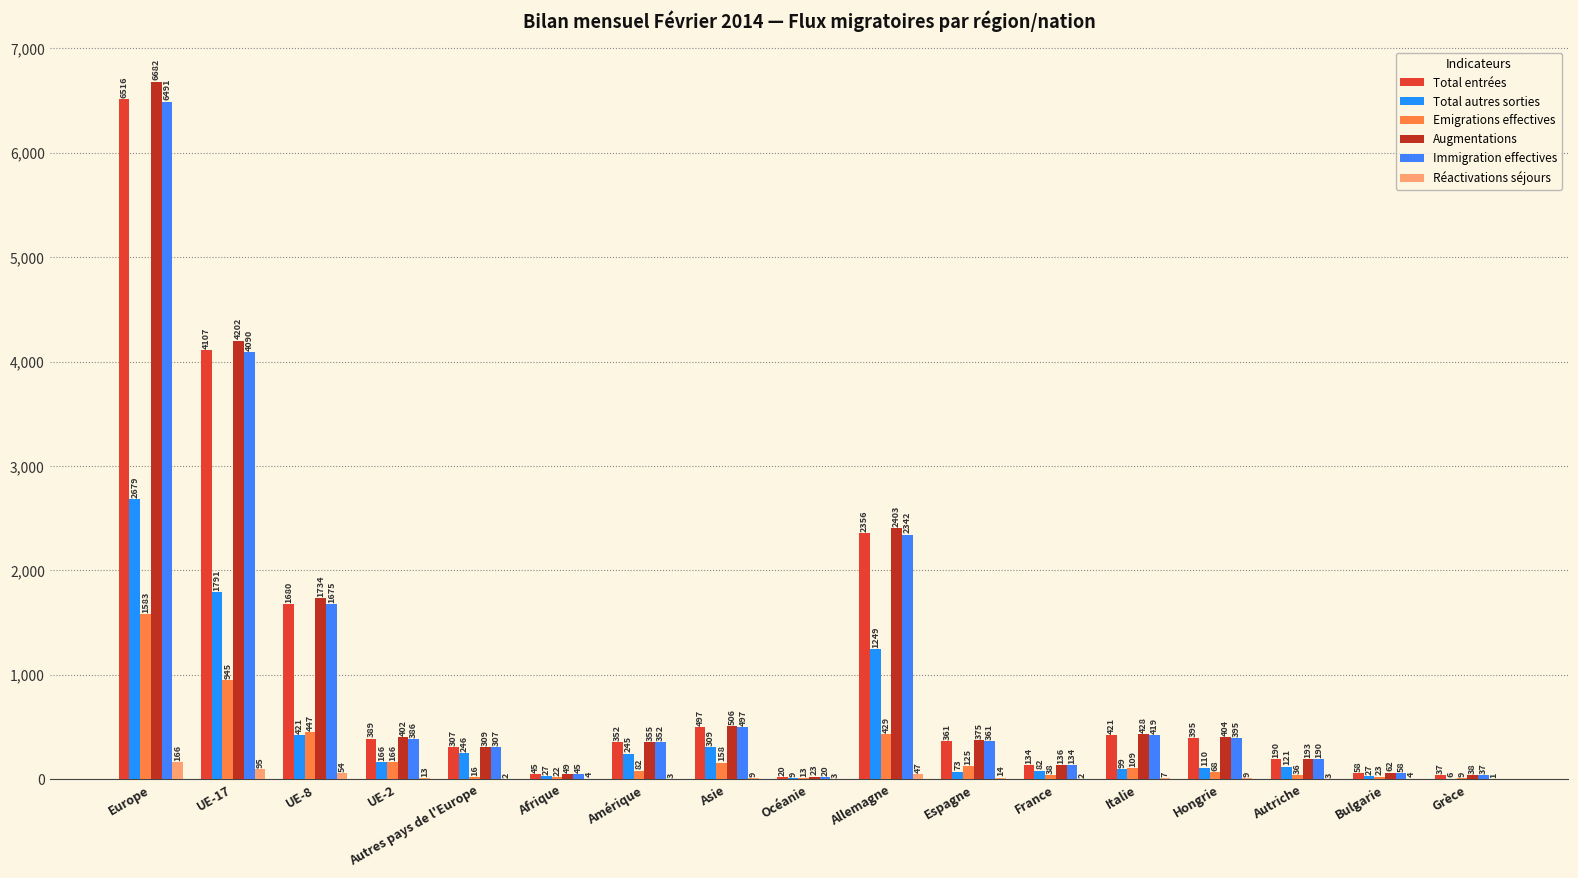

True or false: Total entrées has a value of 421 at Italie.

True